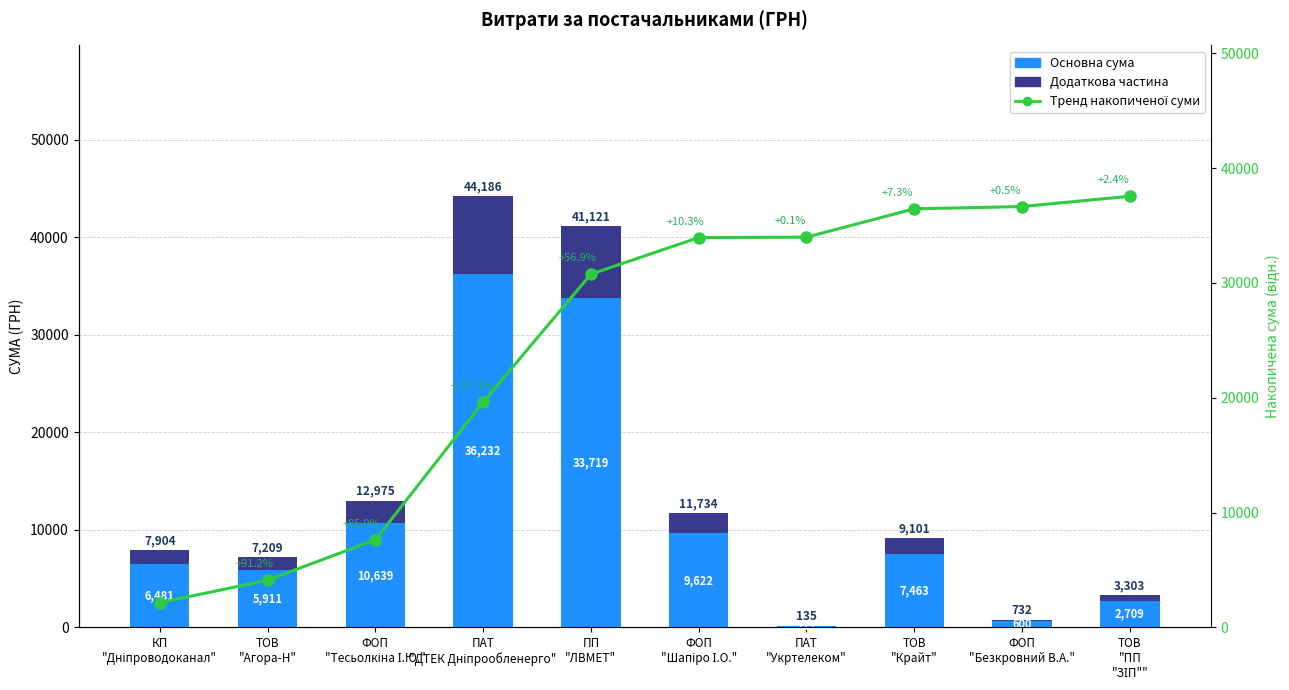

How many categories are shown in the chart?

10